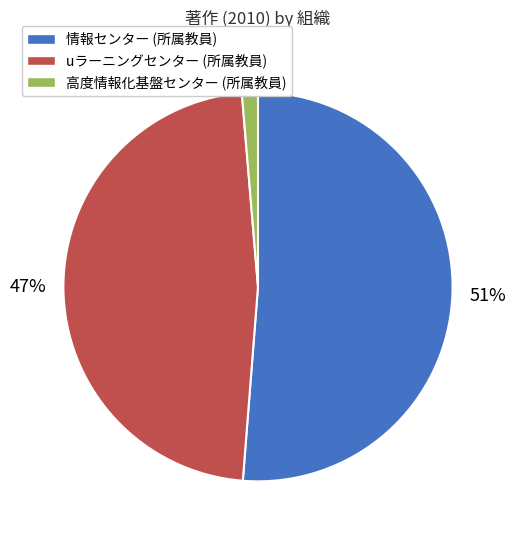

Combined, do 情報センター (所属教員) and 高度情報化基盤センター (所属教員) account for over 50%?

Yes